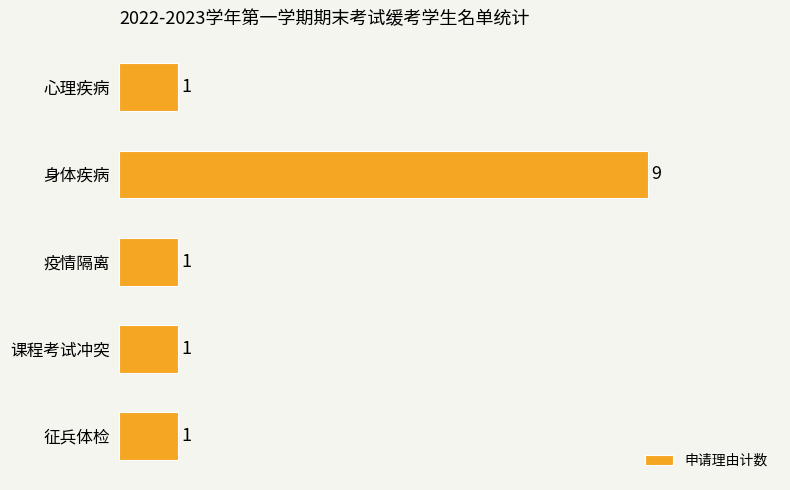

Reading bottom to top, extract all data points from this chart.

征兵体检=1	课程考试冲突=1	疫情隔离=1	身体疾病=9	心理疾病=1